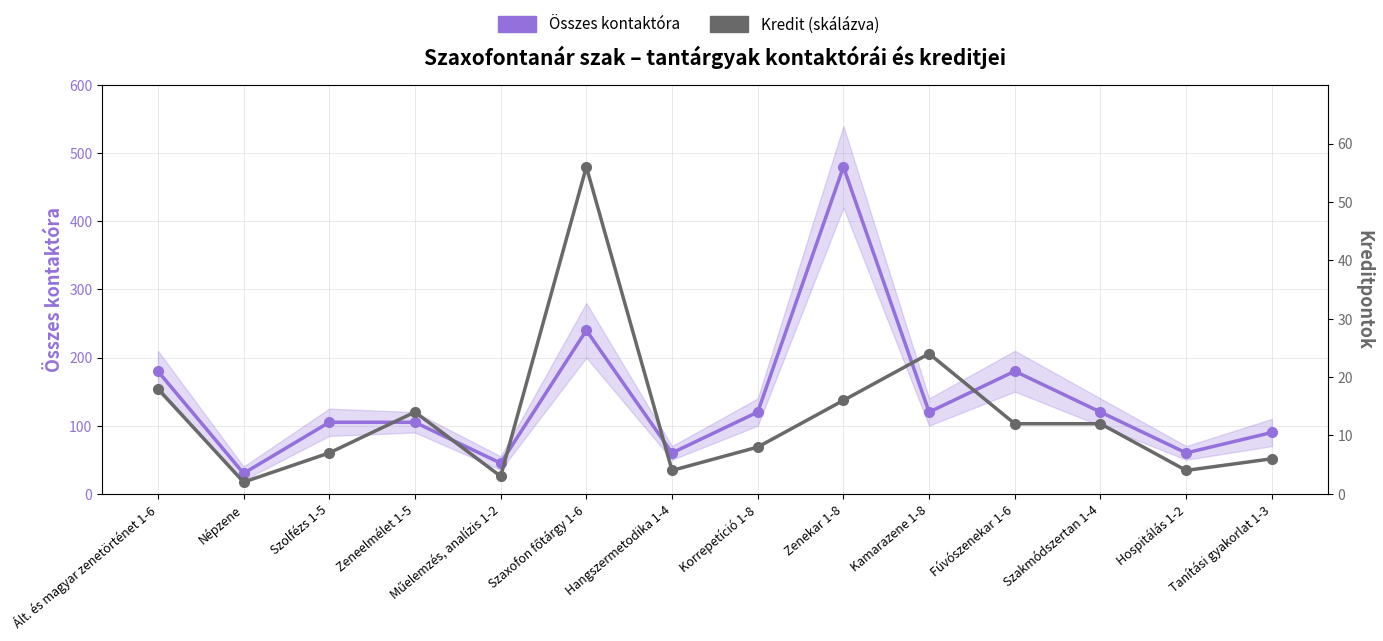

Is the value of Kredit at Hangszermetodika 1-4 greater than the value of Összes óra (kontakt) at Kamarazene 1-8?

No